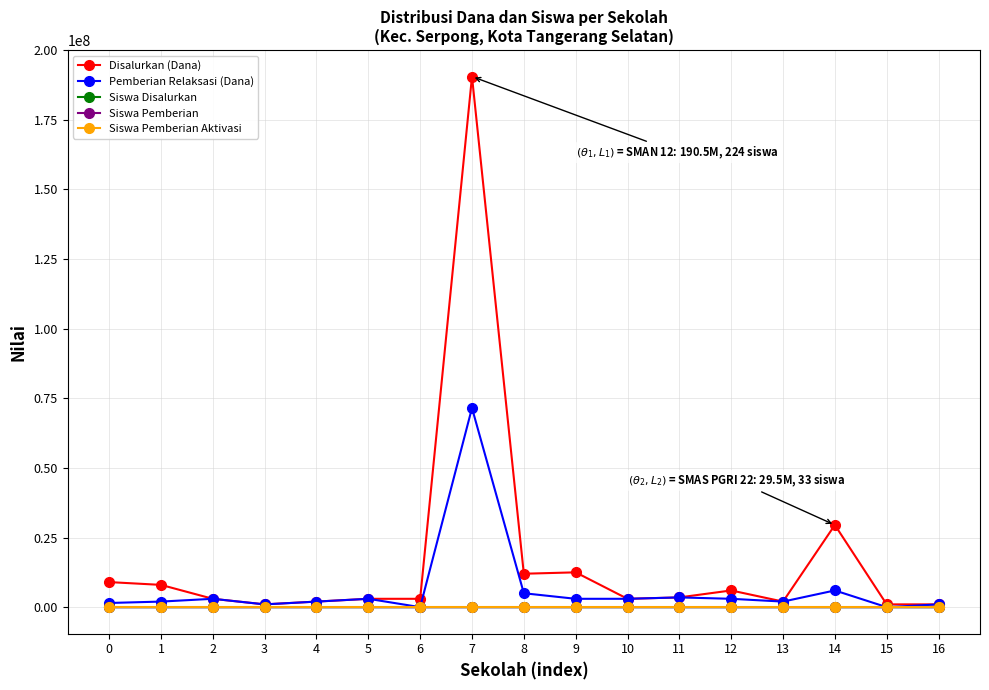

At how many categories does at least one series exceed 49161121?

1